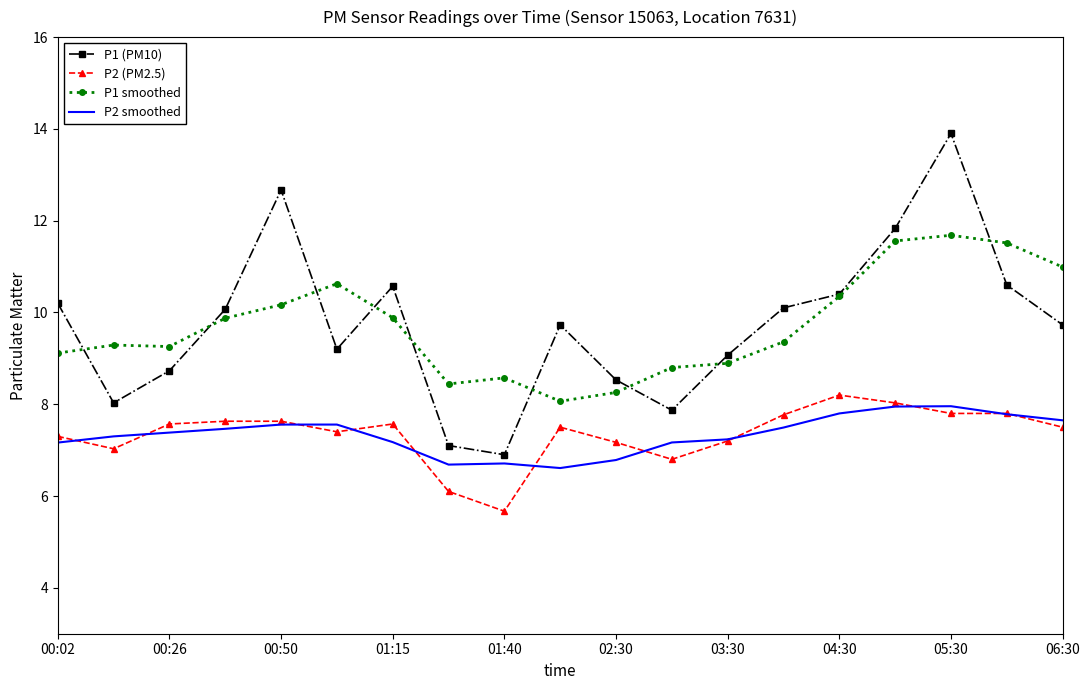

What is the maximum value shown in the chart?

13.9